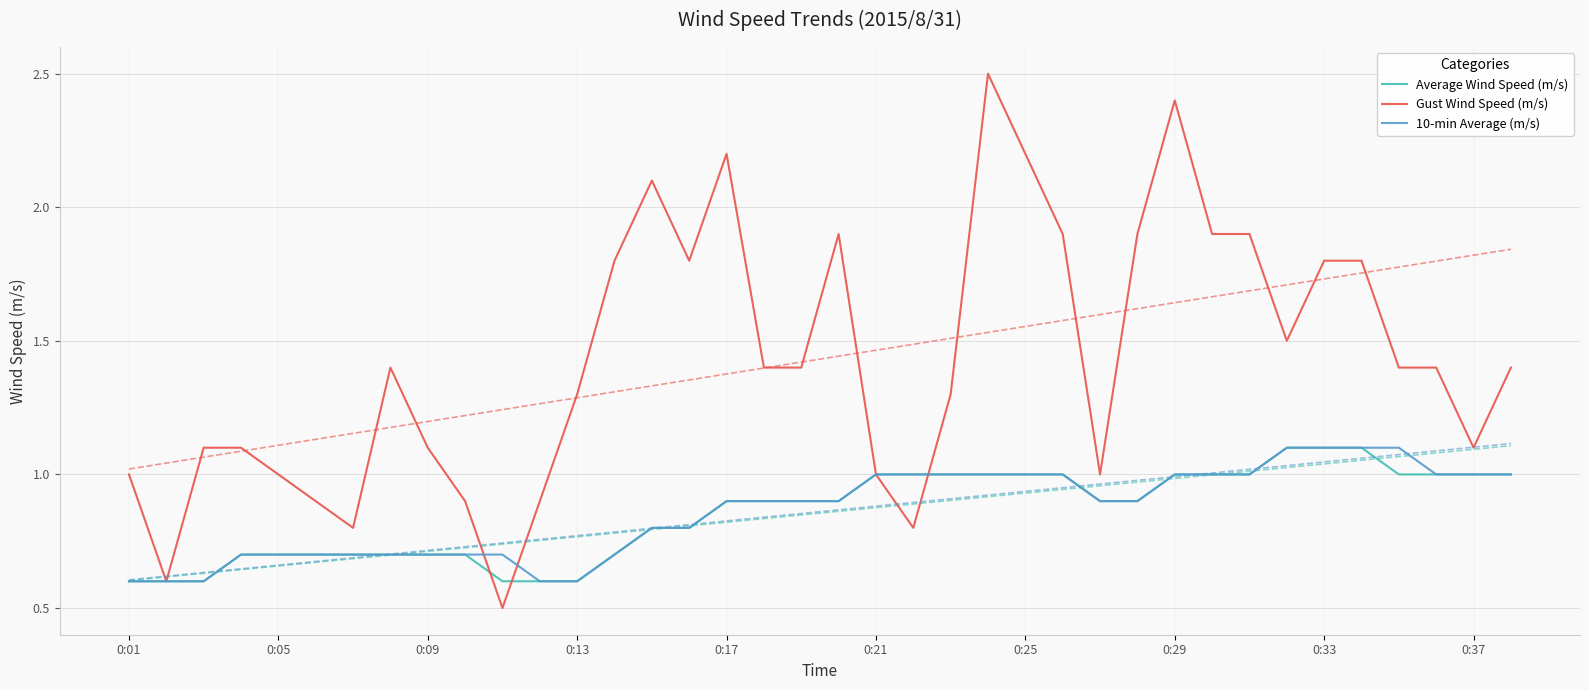

How many categories are shown in the chart?

38